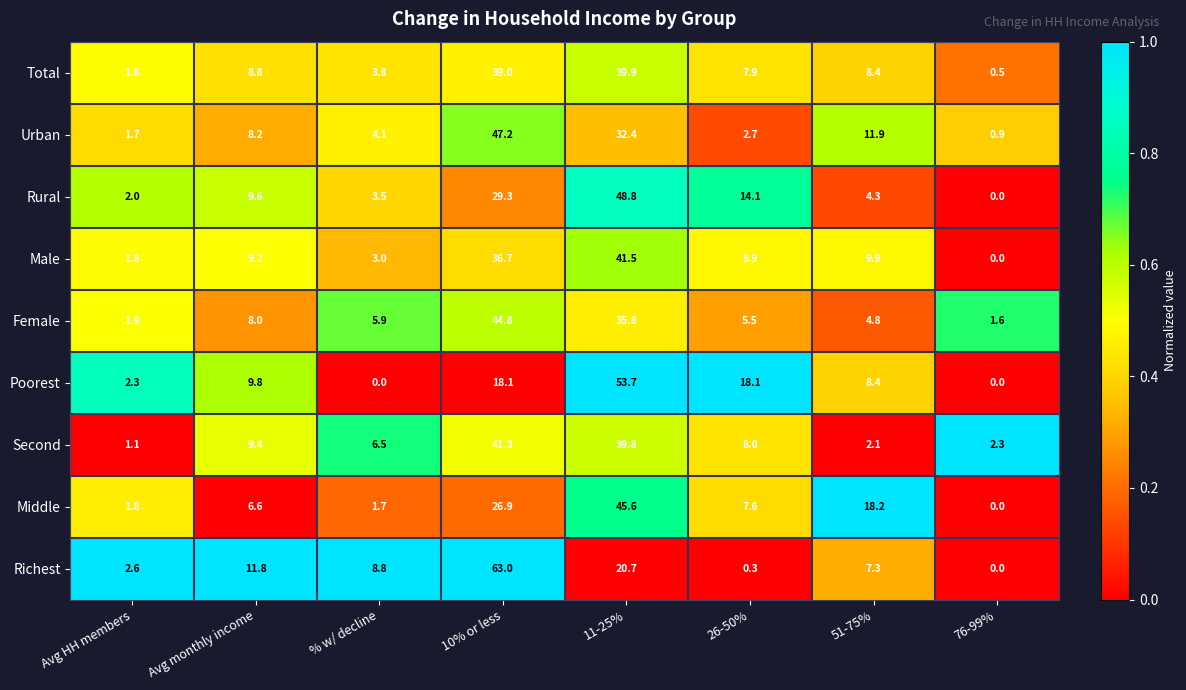

Is the value of Poorest at Avg monthly income greater than the value of Female at 51-75%?

Yes